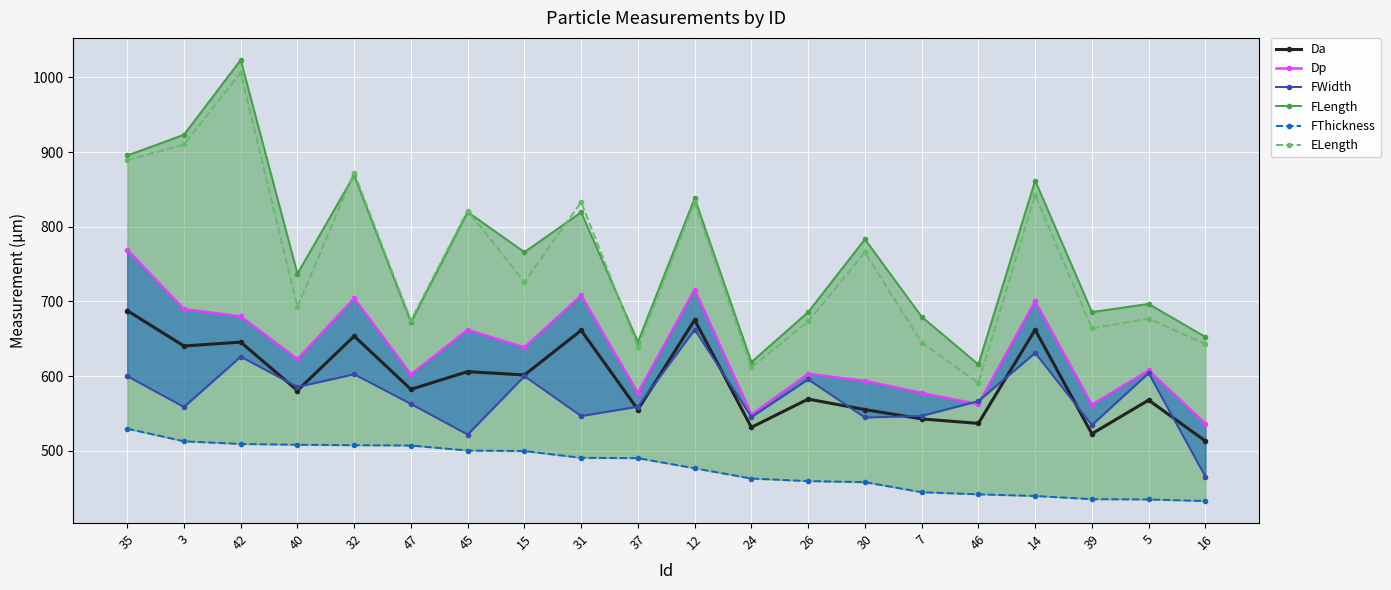

What is the smallest value displayed?

432.6